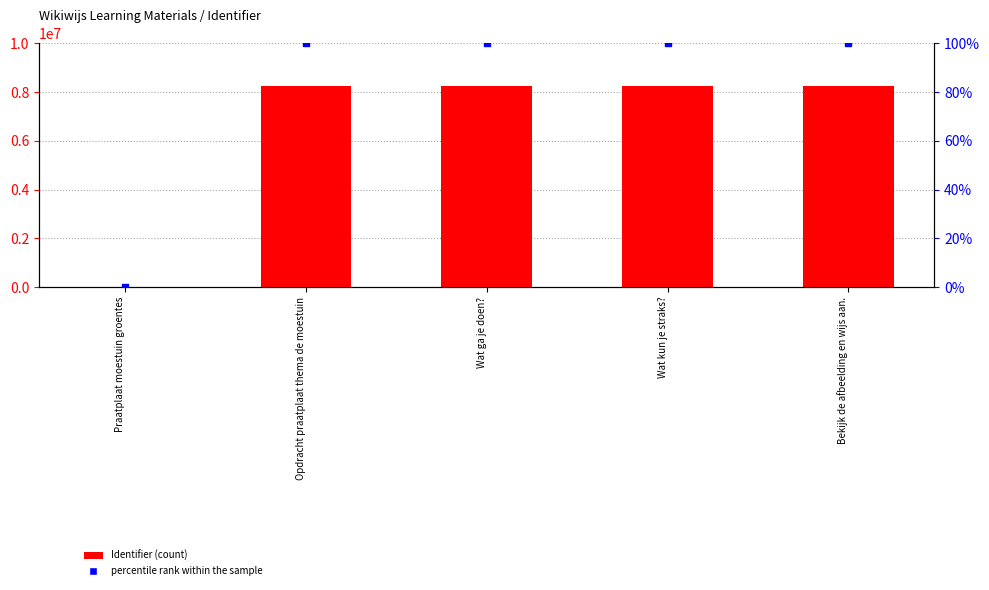

Which series reaches the maximum Y coordinate?

Identifier